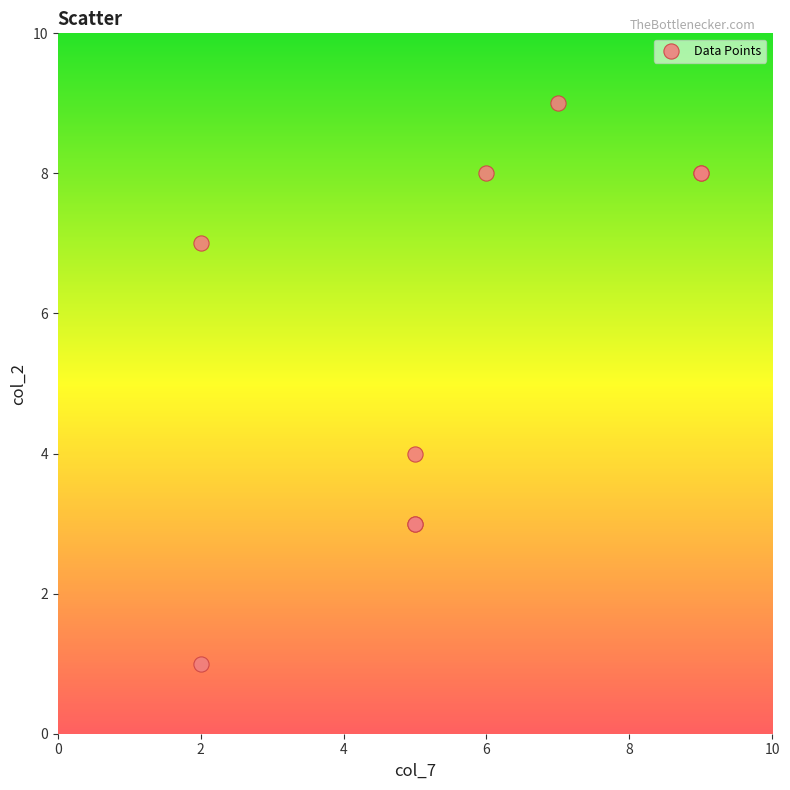

What Y value in the scatter plot is closest to 5?

4